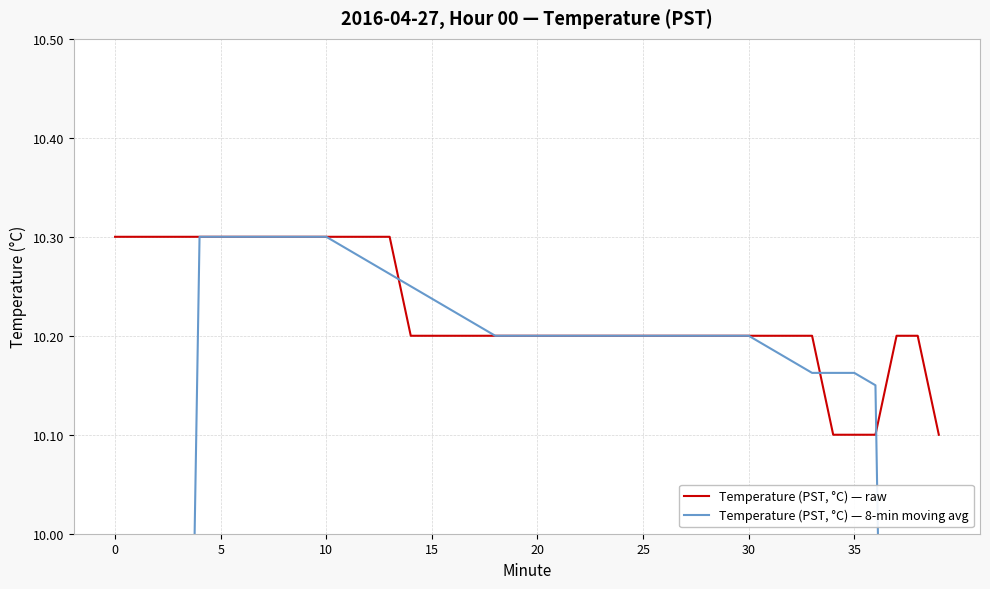

True or false: Temperature (PST, °C) — 8-min moving avg has a value of 10.2 at 18.

True